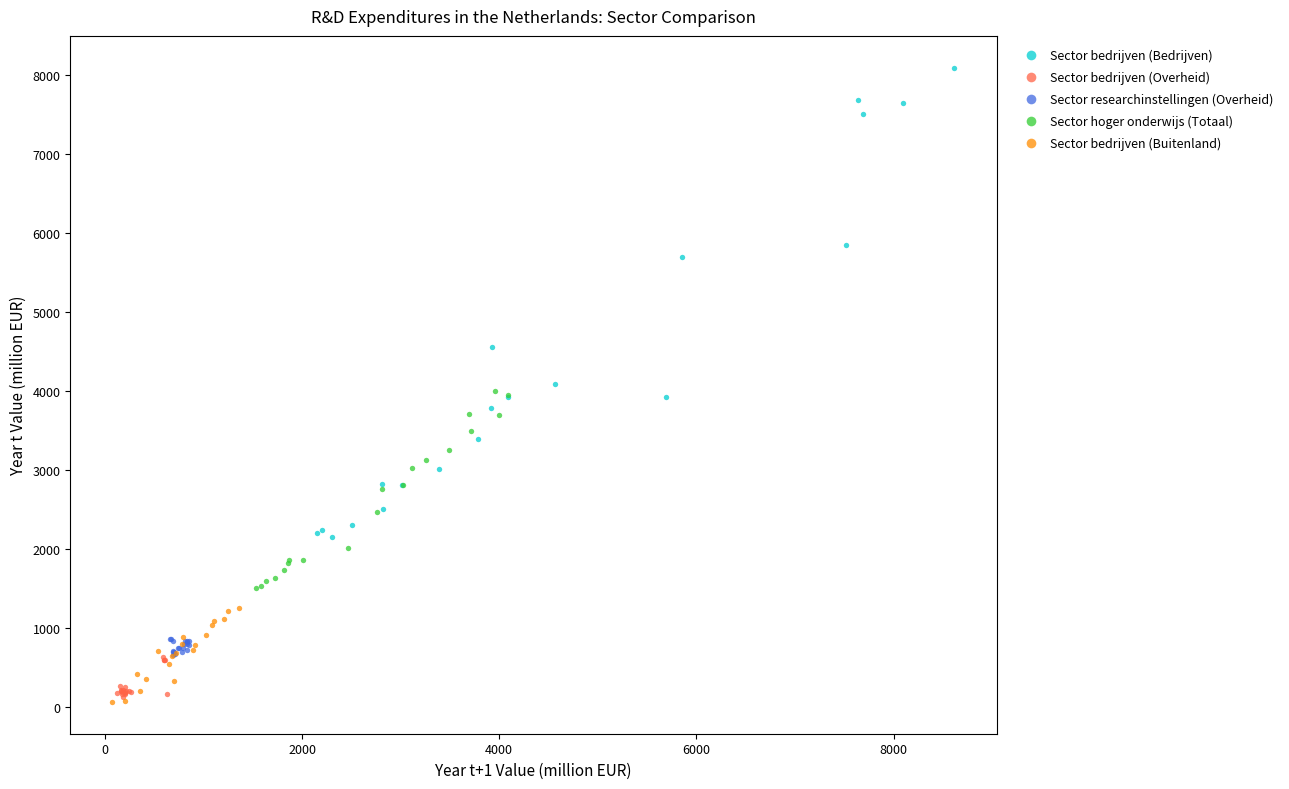

Which series reaches the maximum Y coordinate?

Sector bedrijven (Bedrijven)